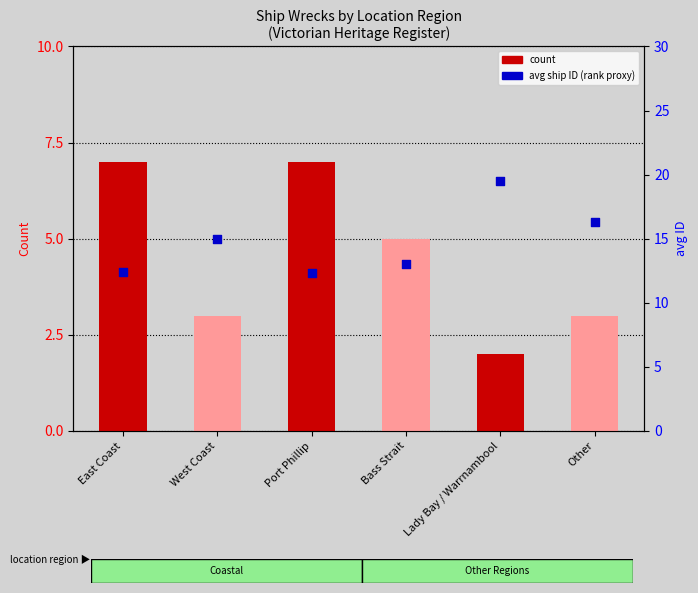

Which series has the largest total across all categories?

avg ID (percentile rank)